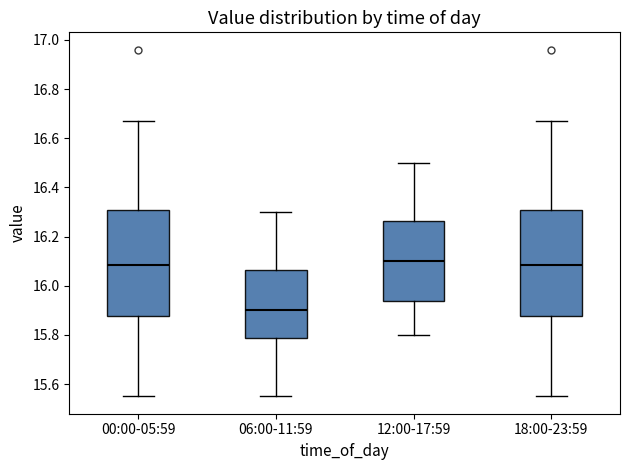

Reading left to right, read every box against the y-axis: the position of its median line, the range the box covers, and the ends of its whiskers. The values are not printed on the chart, so give them approximately, as read against the axis.

00:00-05:59: median 16.08, box 15.88 to 16.30, whiskers 15.56 to 16.68
06:00-11:59: median 15.90, box 15.78 to 16.06, whiskers 15.56 to 16.30
12:00-17:59: median 16.10, box 15.94 to 16.26, whiskers 15.80 to 16.50
18:00-23:59: median 16.08, box 15.88 to 16.30, whiskers 15.56 to 16.68